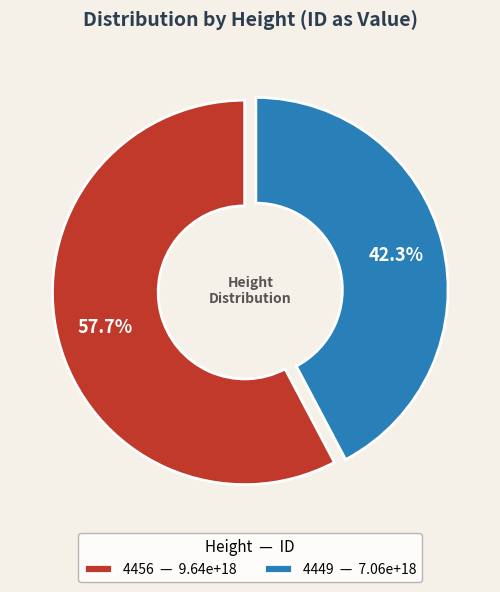

The 4449 slice represents 42% of the pie. True or false?

True